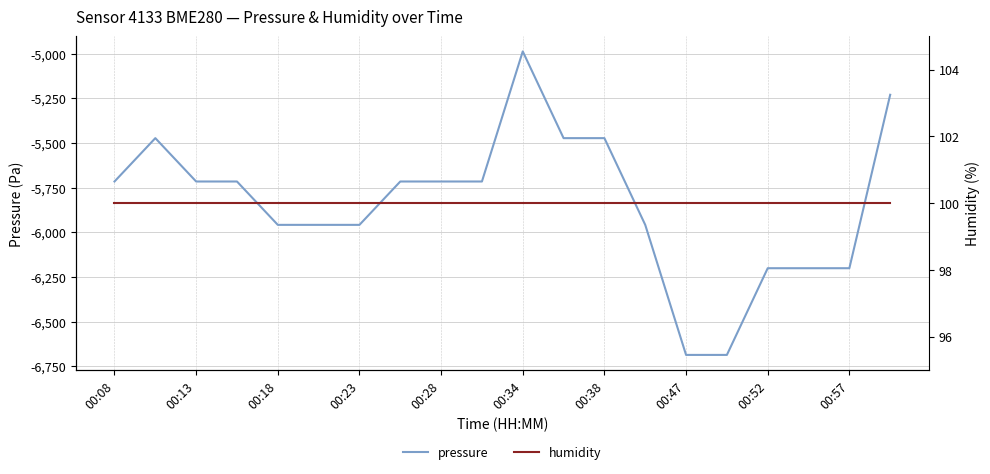

True or false: pressure and humidity cross at least once.

False